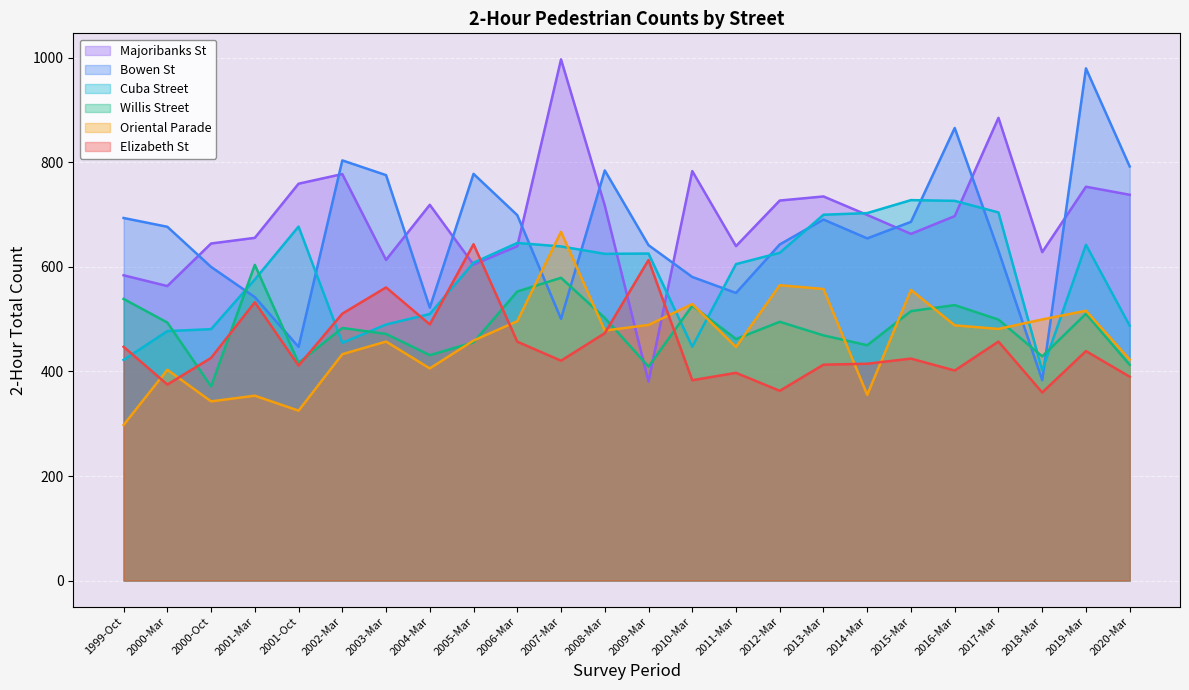

After their last crossing, which series has the higher values: Oriental Parade or Elizabeth St?

Oriental Parade